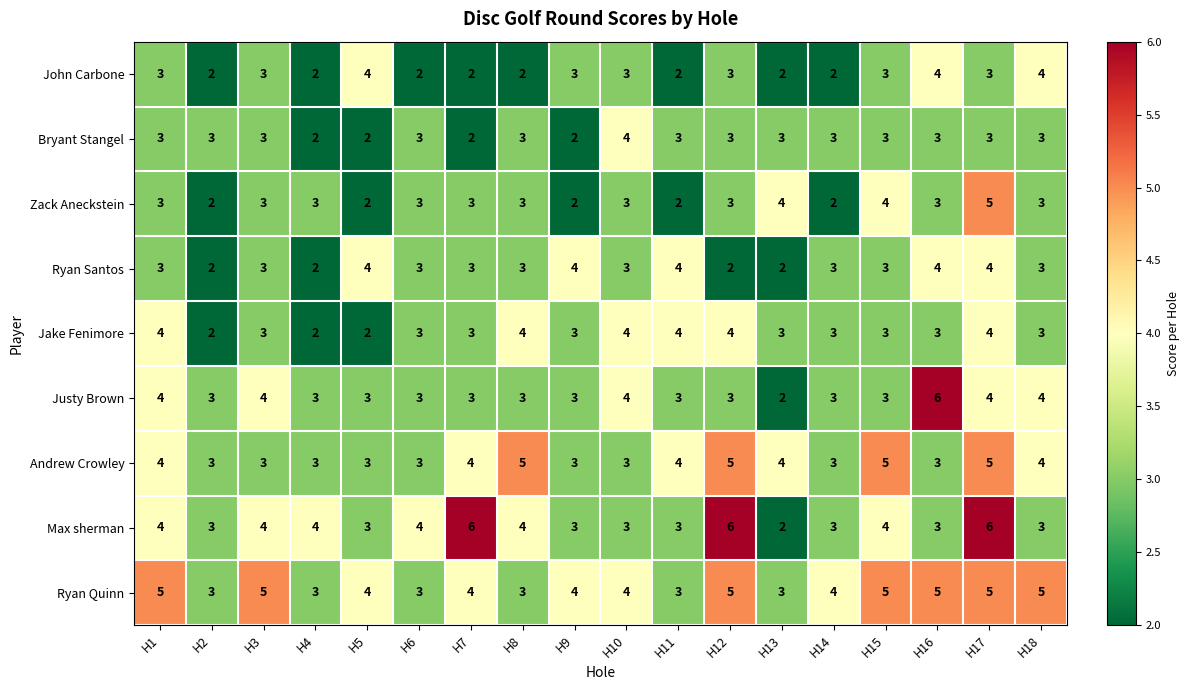

Which series changed the most between H7 and H10?

Max sherman